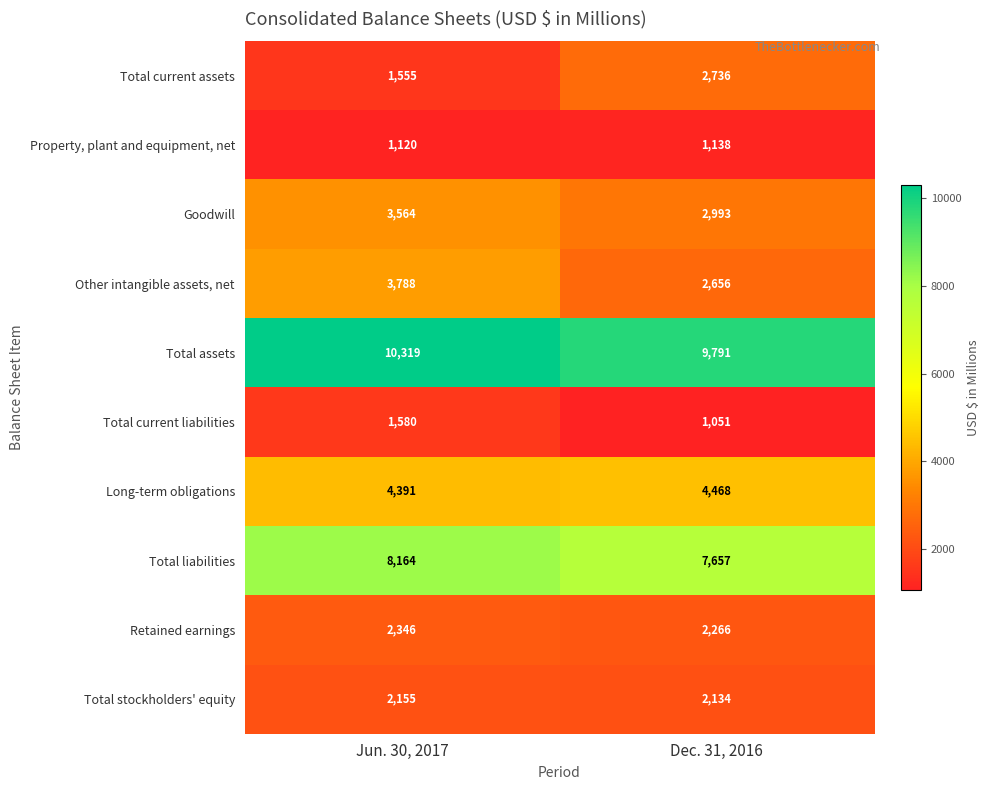

Which label corresponds to the largest value in the chart?

Jun. 30, 2017